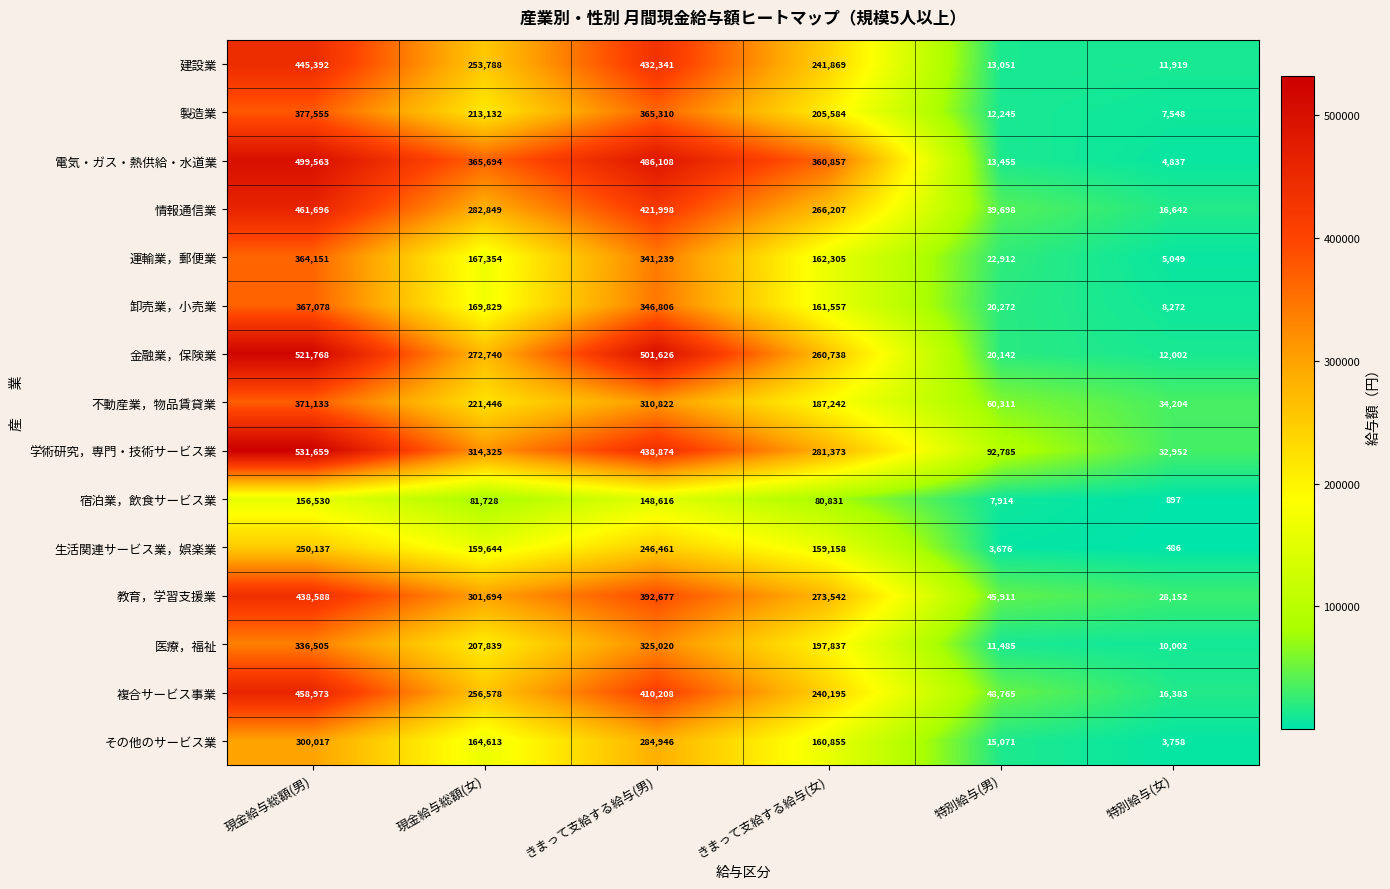

What is the sum of all 複合サービス事業 values?

1431102